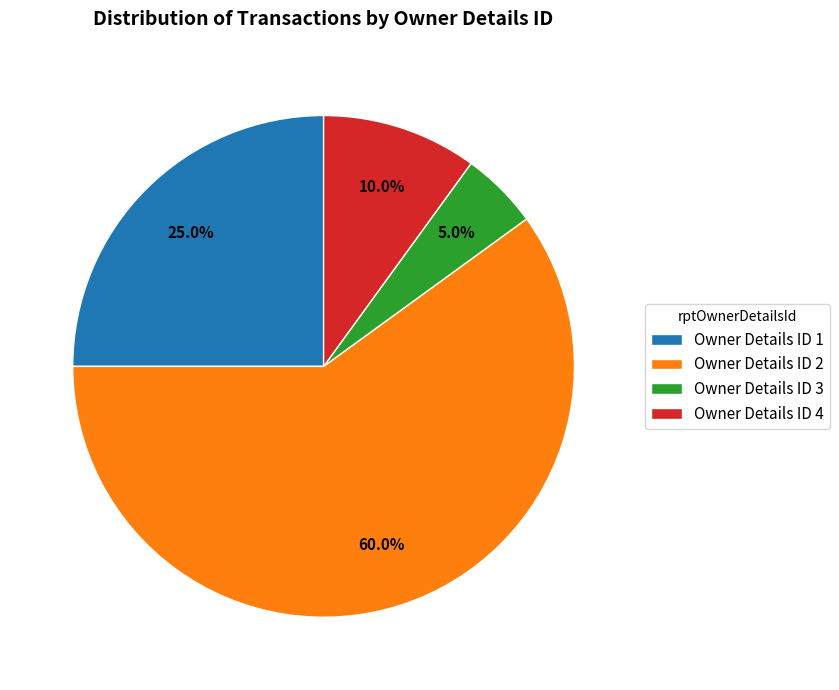

What is the ratio of the value at Owner Details ID 3 to the value at Owner Details ID 4?

0.5